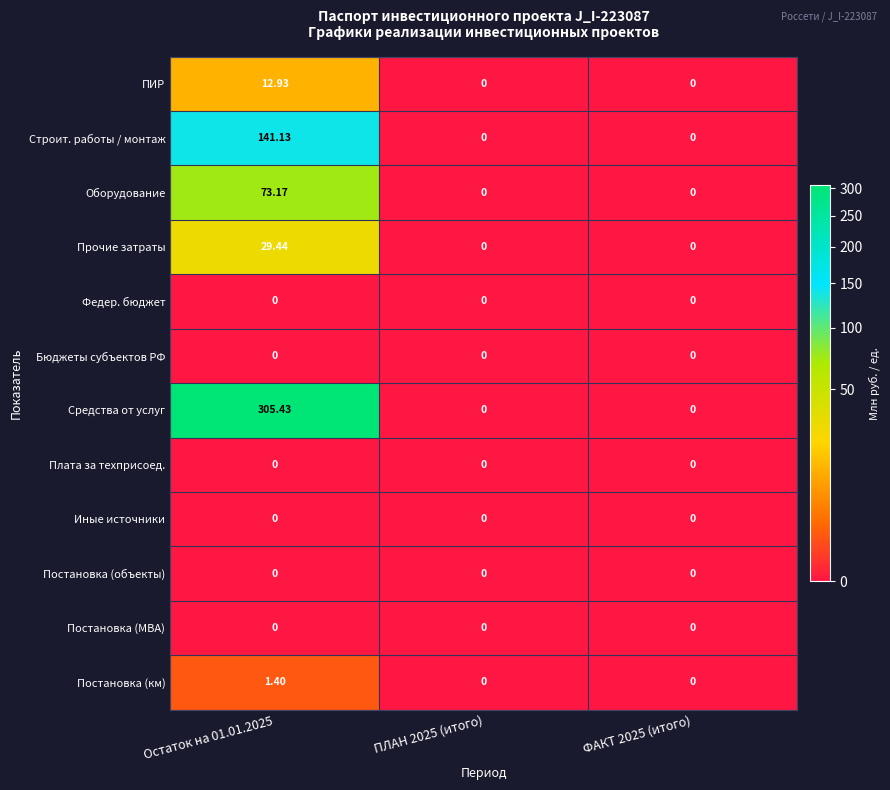

At how many categories does at least one series exceed 294?

1